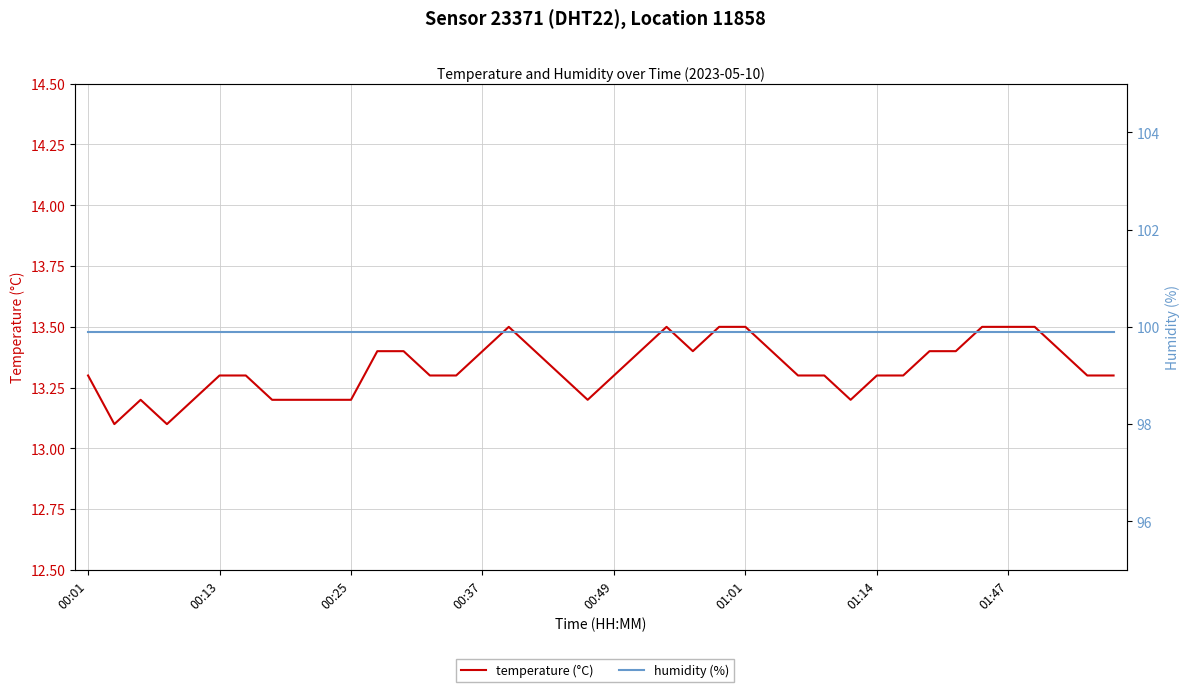

Rank the series at 26 from lowest to highest value.

temperature (°C), humidity (%)